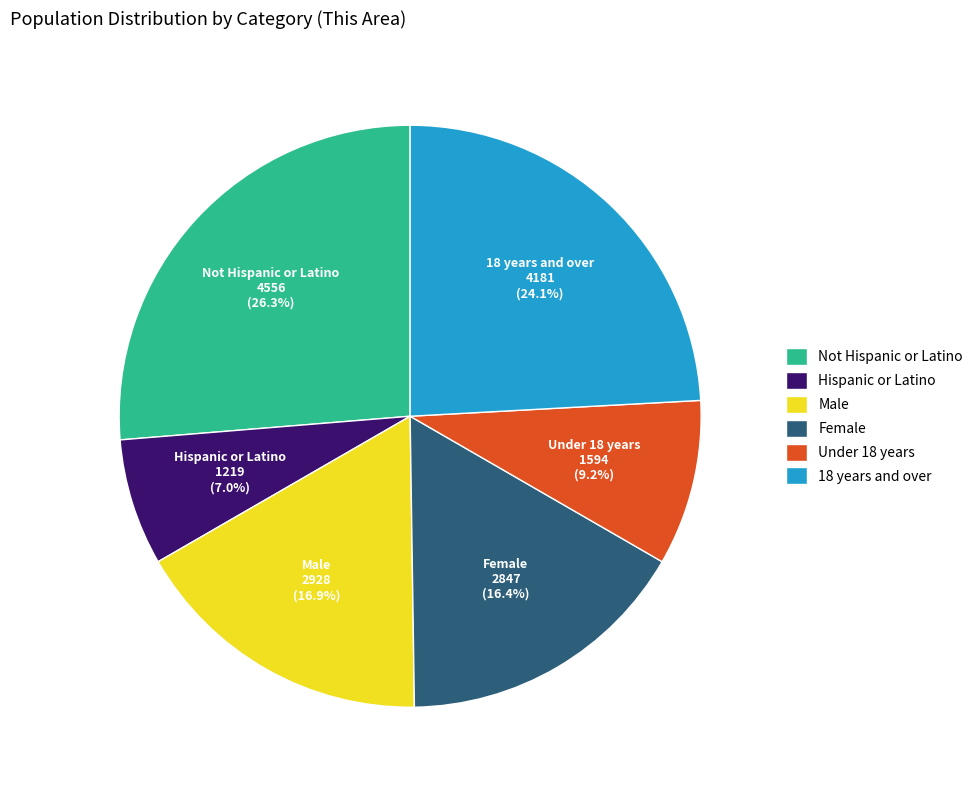

To the nearest percent, what is the combined percentage of 18 years and over and Female?

41%